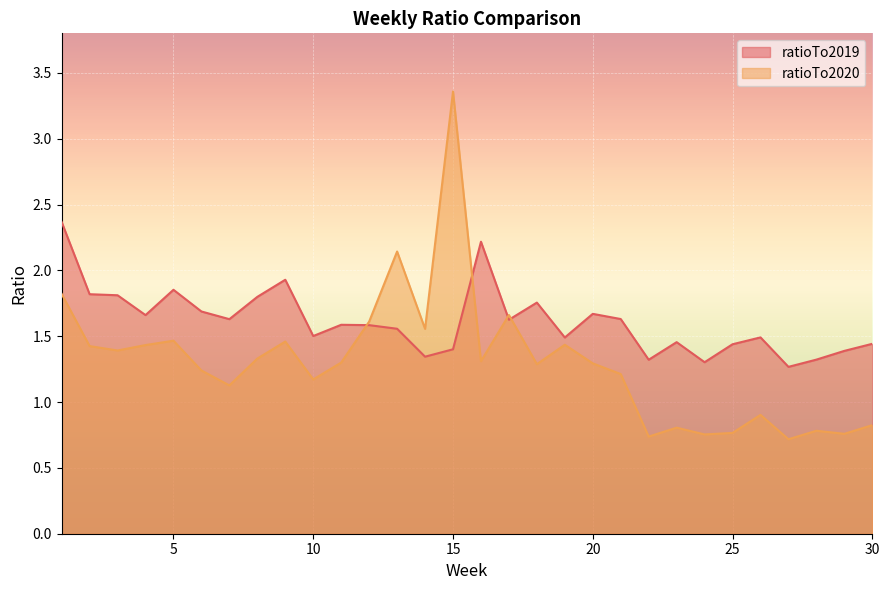

In ratioTo2019, how many points are higher than both neighbors (excluding endpoints)?

8